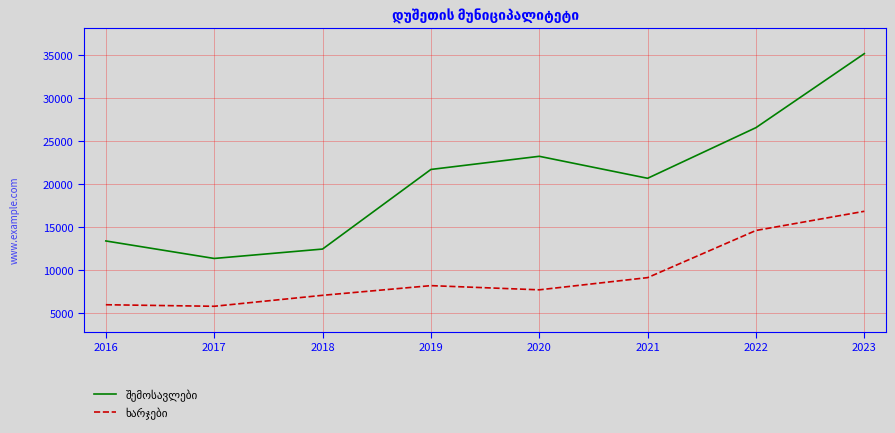

At which category does the chart reach its peak across all series?

2023